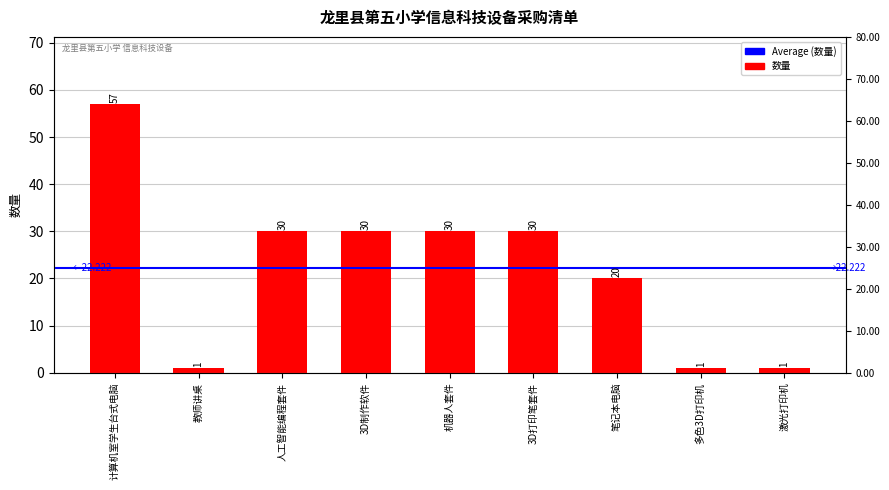

How many bars are there in total?

9